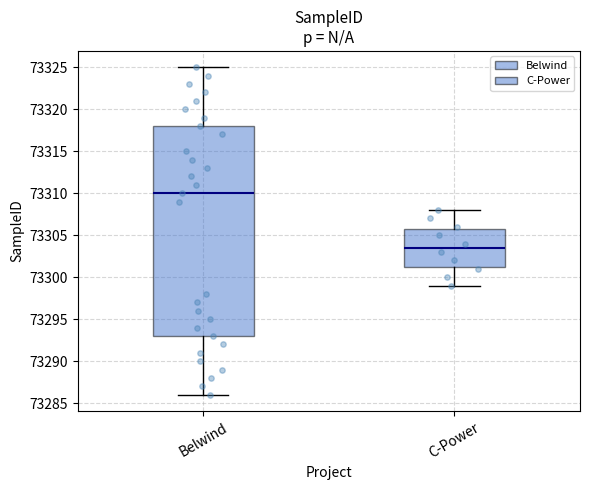

Reading left to right, transcribe this box plot: for each box, give where its median line is, the range the box spans, and where its two whiskers end, as read against the y-axis. The values are not printed on the chart, so give them approximately, as read against the axis.

Belwind: median 73310.0, box 73293.0 to 73318.0, whiskers 73286.0 to 73325.0
C-Power: median 73303.5, box 73301.5 to 73306.0, whiskers 73299.0 to 73308.0